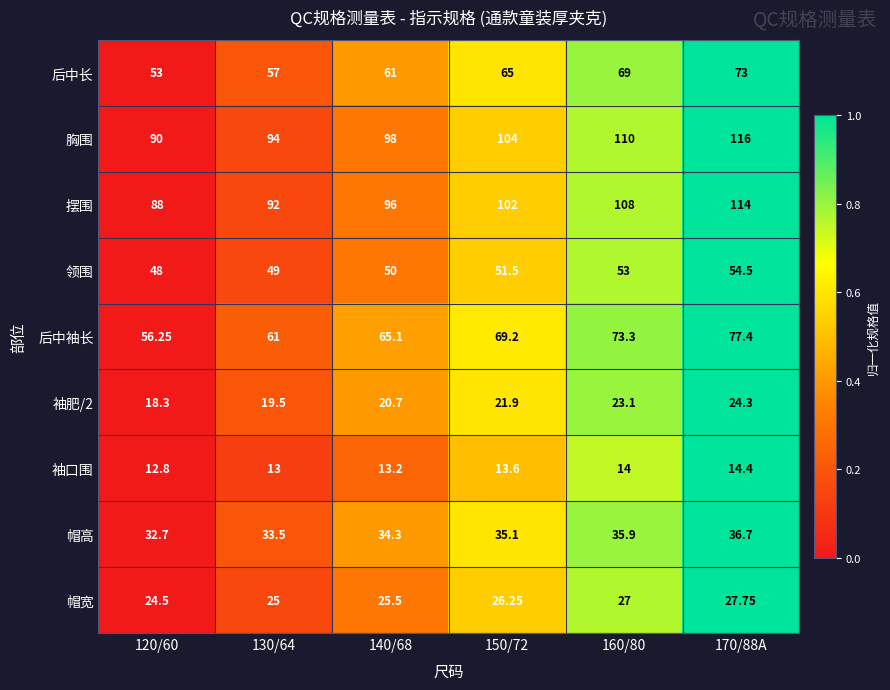

Which series has the largest total across all categories?

胸围